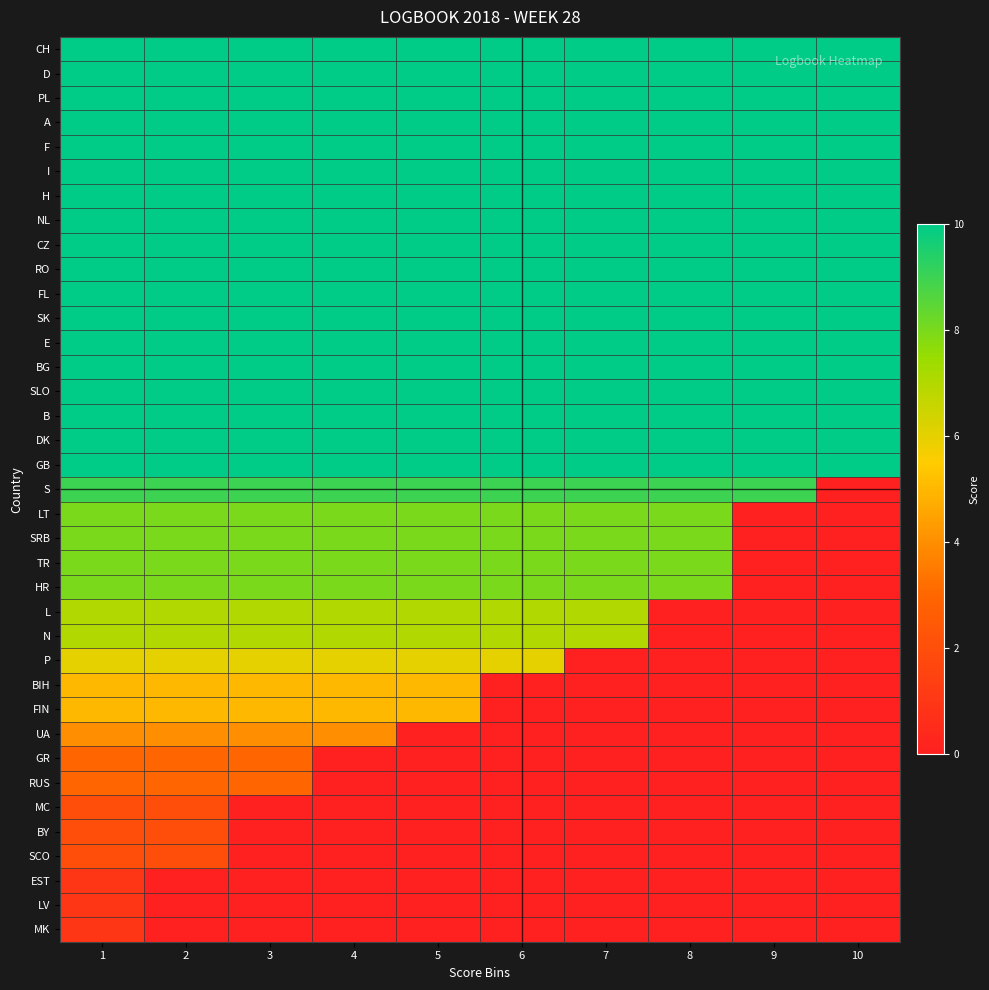

Reading left to right, extract all data points from this chart.

CH: 1=10	2=10	3=10	4=10	5=10	6=10	7=10	8=10	9=10	10=10
D: 1=10	2=10	3=10	4=10	5=10	6=10	7=10	8=10	9=10	10=10
PL: 1=10	2=10	3=10	4=10	5=10	6=10	7=10	8=10	9=10	10=10
A: 1=10	2=10	3=10	4=10	5=10	6=10	7=10	8=10	9=10	10=10
F: 1=10	2=10	3=10	4=10	5=10	6=10	7=10	8=10	9=10	10=10
I: 1=10	2=10	3=10	4=10	5=10	6=10	7=10	8=10	9=10	10=10
H: 1=10	2=10	3=10	4=10	5=10	6=10	7=10	8=10	9=10	10=10
NL: 1=10	2=10	3=10	4=10	5=10	6=10	7=10	8=10	9=10	10=10
CZ: 1=10	2=10	3=10	4=10	5=10	6=10	7=10	8=10	9=10	10=10
RO: 1=10	2=10	3=10	4=10	5=10	6=10	7=10	8=10	9=10	10=10
FL: 1=10	2=10	3=10	4=10	5=10	6=10	7=10	8=10	9=10	10=10
SK: 1=10	2=10	3=10	4=10	5=10	6=10	7=10	8=10	9=10	10=10
E: 1=10	2=10	3=10	4=10	5=10	6=10	7=10	8=10	9=10	10=10
BG: 1=10	2=10	3=10	4=10	5=10	6=10	7=10	8=10	9=10	10=10
SLO: 1=10	2=10	3=10	4=10	5=10	6=10	7=10	8=10	9=10	10=10
B: 1=10	2=10	3=10	4=10	5=10	6=10	7=10	8=10	9=10	10=10
DK: 1=10	2=10	3=10	4=10	5=10	6=10	7=10	8=10	9=10	10=10
GB: 1=10	2=10	3=10	4=10	5=10	6=10	7=10	8=10	9=10	10=10
S: 1=9	2=9	3=9	4=9	5=9	6=9	7=9	8=9	9=9	10=0
LT: 1=8	2=8	3=8	4=8	5=8	6=8	7=8	8=8	9=0	10=0
SRB: 1=8	2=8	3=8	4=8	5=8	6=8	7=8	8=8	9=0	10=0
TR: 1=8	2=8	3=8	4=8	5=8	6=8	7=8	8=8	9=0	10=0
HR: 1=8	2=8	3=8	4=8	5=8	6=8	7=8	8=8	9=0	10=0
L: 1=7	2=7	3=7	4=7	5=7	6=7	7=7	8=0	9=0	10=0
N: 1=7	2=7	3=7	4=7	5=7	6=7	7=7	8=0	9=0	10=0
P: 1=6	2=6	3=6	4=6	5=6	6=6	7=0	8=0	9=0	10=0
BIH: 1=5	2=5	3=5	4=5	5=5	6=0	7=0	8=0	9=0	10=0
FIN: 1=5	2=5	3=5	4=5	5=5	6=0	7=0	8=0	9=0	10=0
UA: 1=4	2=4	3=4	4=4	5=0	6=0	7=0	8=0	9=0	10=0
GR: 1=3	2=3	3=3	4=0	5=0	6=0	7=0	8=0	9=0	10=0
RUS: 1=3	2=3	3=3	4=0	5=0	6=0	7=0	8=0	9=0	10=0
MC: 1=2	2=2	3=0	4=0	5=0	6=0	7=0	8=0	9=0	10=0
BY: 1=2	2=2	3=0	4=0	5=0	6=0	7=0	8=0	9=0	10=0
SCO: 1=2	2=2	3=0	4=0	5=0	6=0	7=0	8=0	9=0	10=0
EST: 1=1	2=0	3=0	4=0	5=0	6=0	7=0	8=0	9=0	10=0
LV: 1=1	2=0	3=0	4=0	5=0	6=0	7=0	8=0	9=0	10=0
MK: 1=1	2=0	3=0	4=0	5=0	6=0	7=0	8=0	9=0	10=0